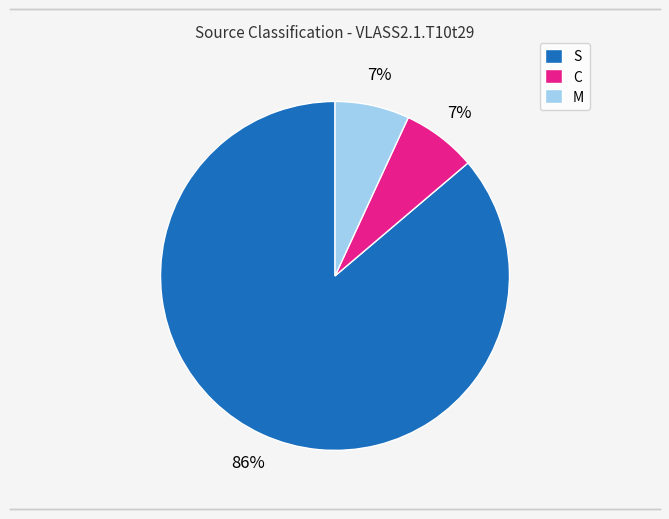

Is there a majority slice in this chart?

Yes